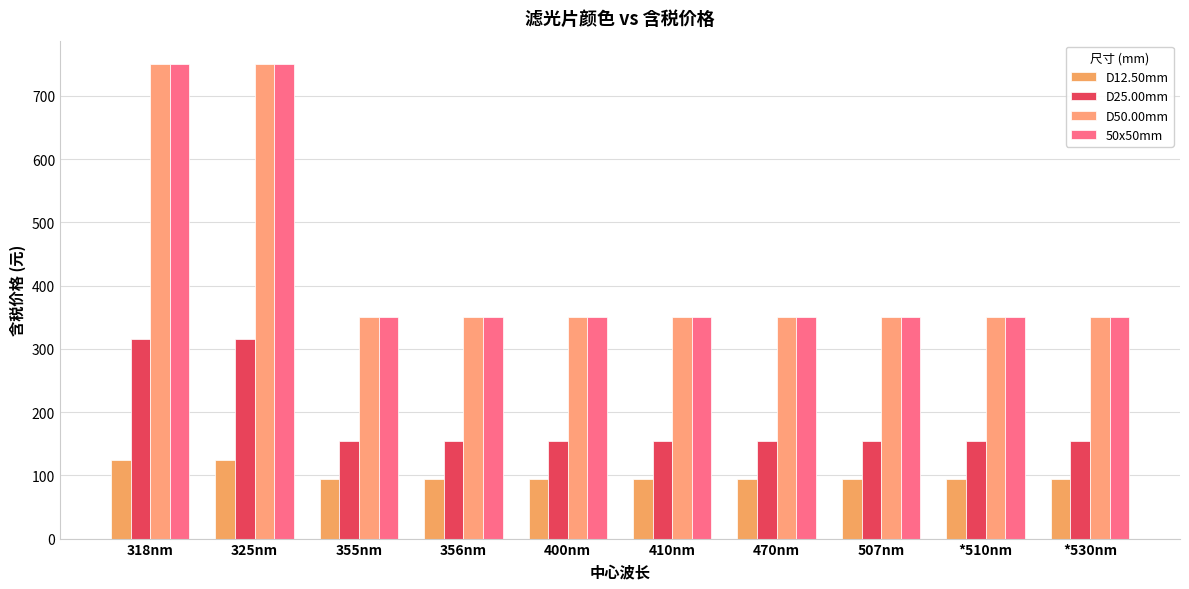

List the labels in order of D50.00mm value, smallest first.

355nm, 356nm, 400nm, 410nm, 470nm, 507nm, *510nm, *530nm, 318nm, 325nm